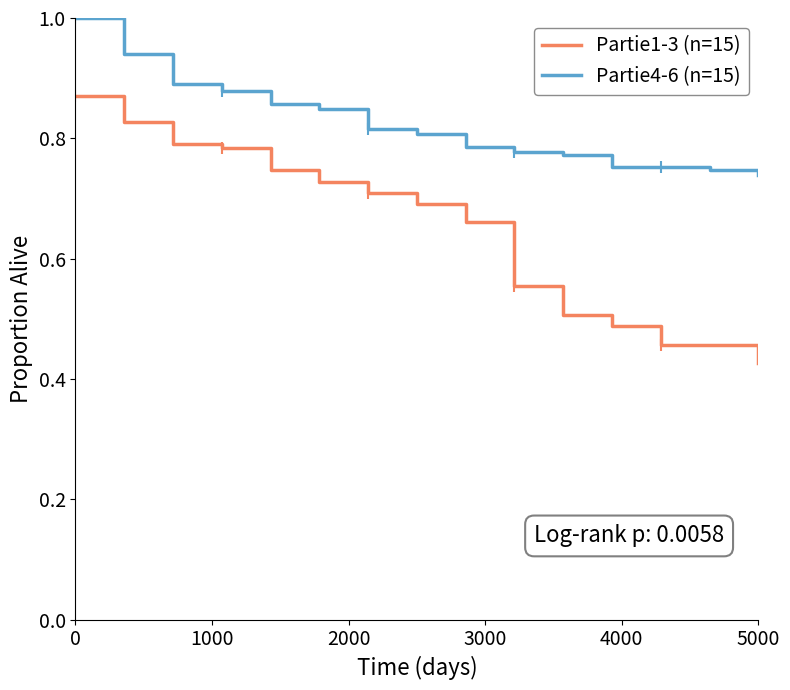

Count the Partie1-3 (n=15) values in the range 0 to 1.

16